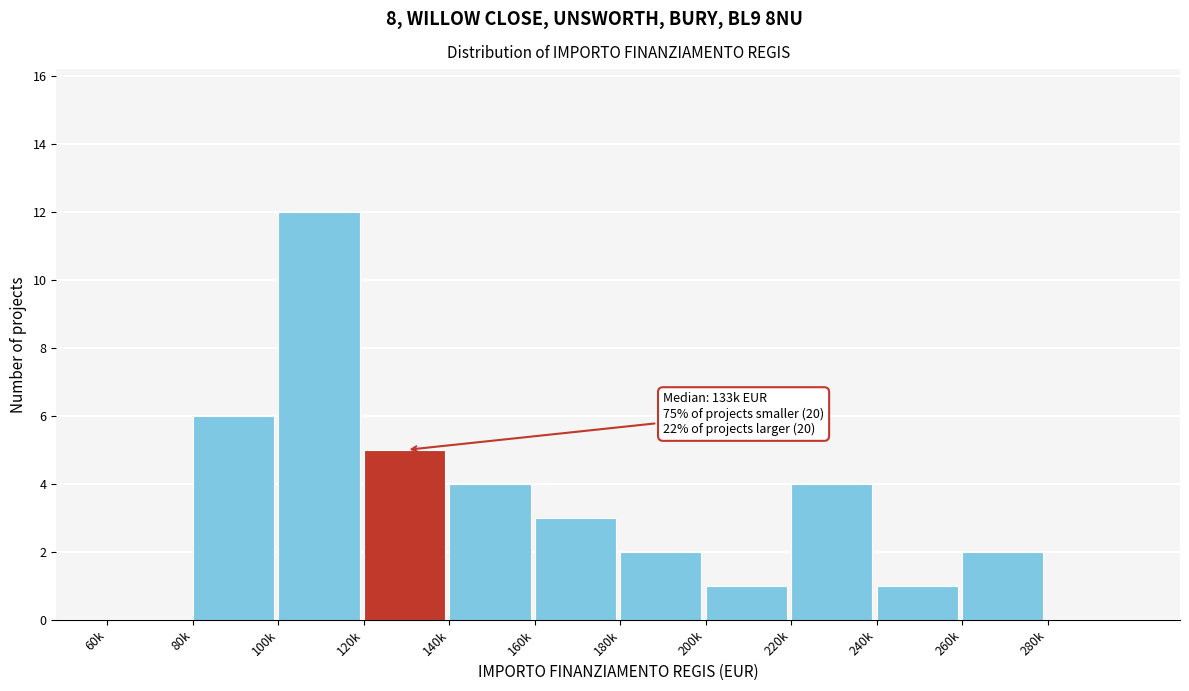

Reading left to right, extract all data points from this chart.

60k=0	80k=6	100k=12	120k=5	140k=4	160k=3	180k=2	200k=1	220k=4	240k=1	260k=2	280k=0